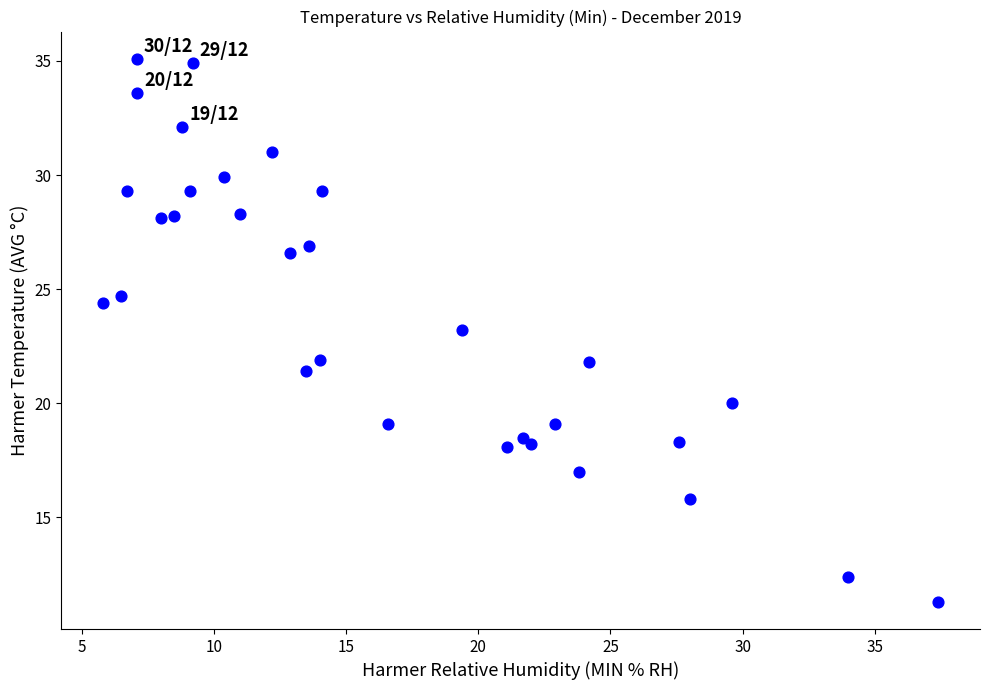

What is the range of Y values (max minus min)?

23.8